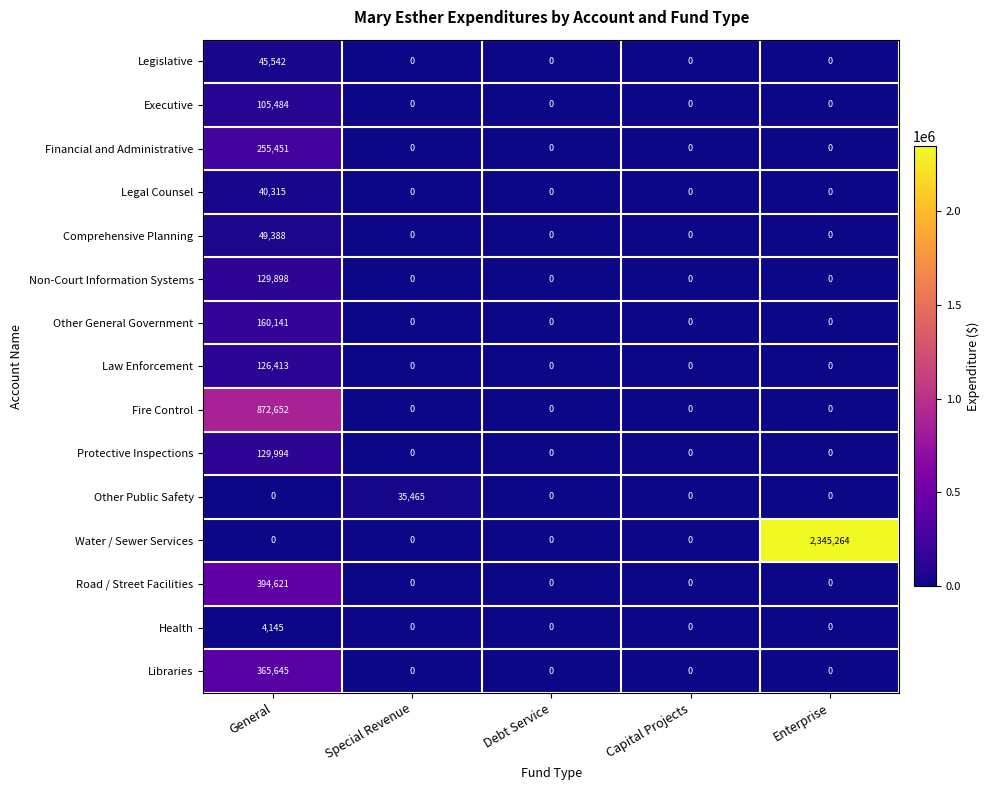

The value of Financial and Administrative at Special Revenue is -91834. True or false?

False